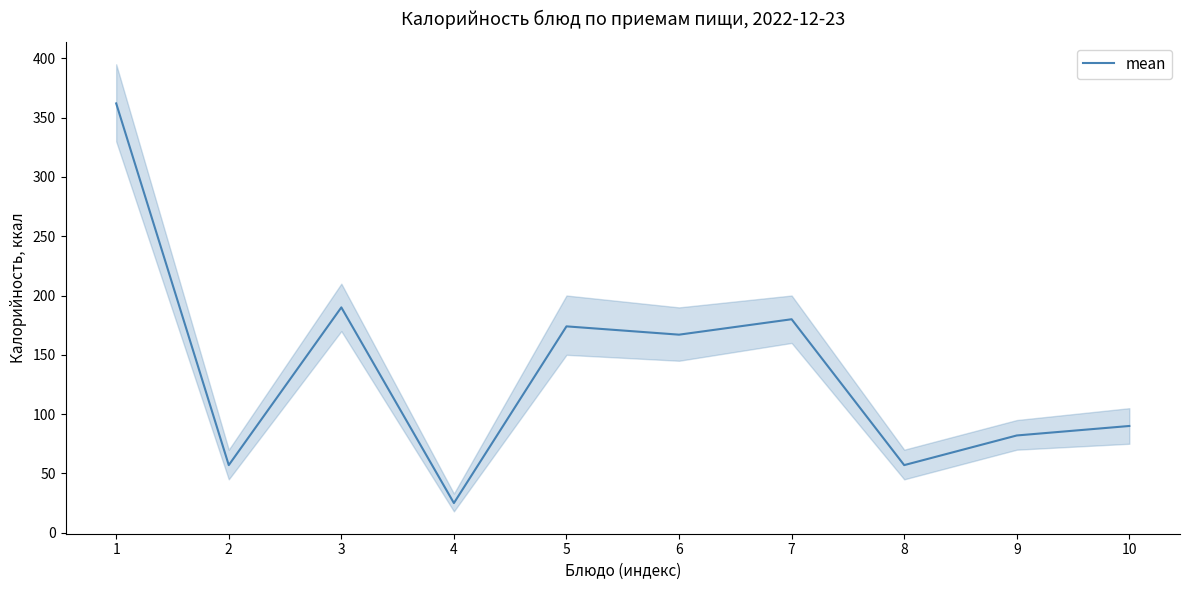

Count the number of categories in the chart.

10